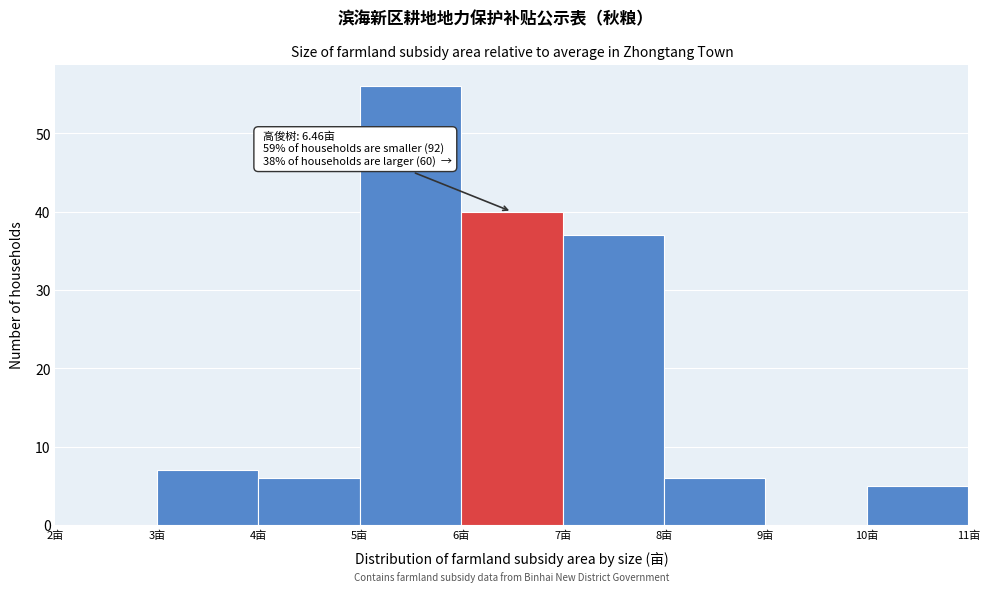

Over which range of the x-axis is the bar tallest?

5 to 6